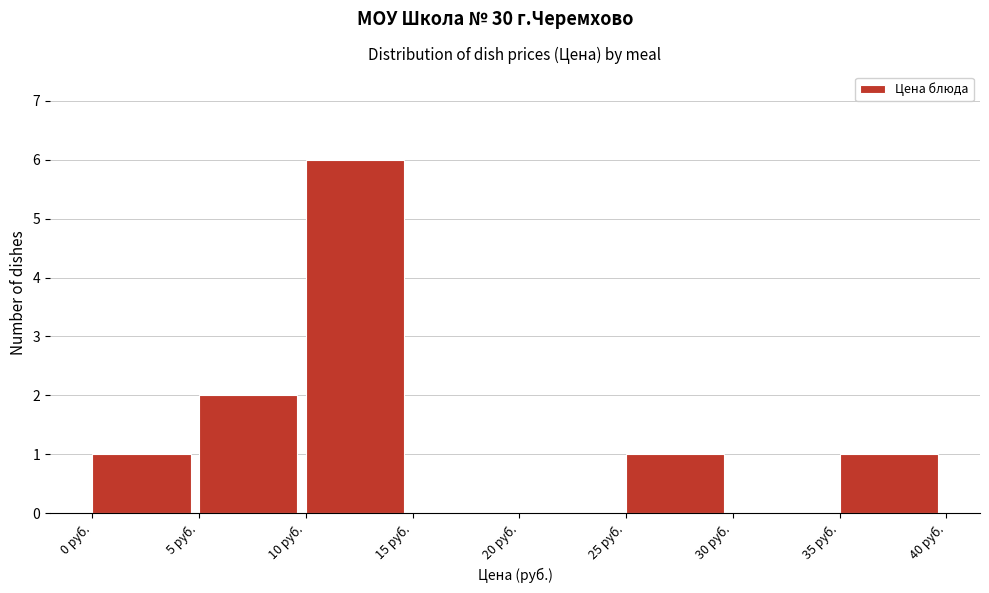

Reading left to right, transcribe this chart: for each bar, give the range it covers on the x-axis and its height. The values are not printed on the chart, so give them approximately, as read against the axis.

0 to 5: 1
5 to 10: 2
10 to 15: 6
15 to 20: 0
20 to 25: 0
25 to 30: 1
30 to 35: 0
35 to 40: 1